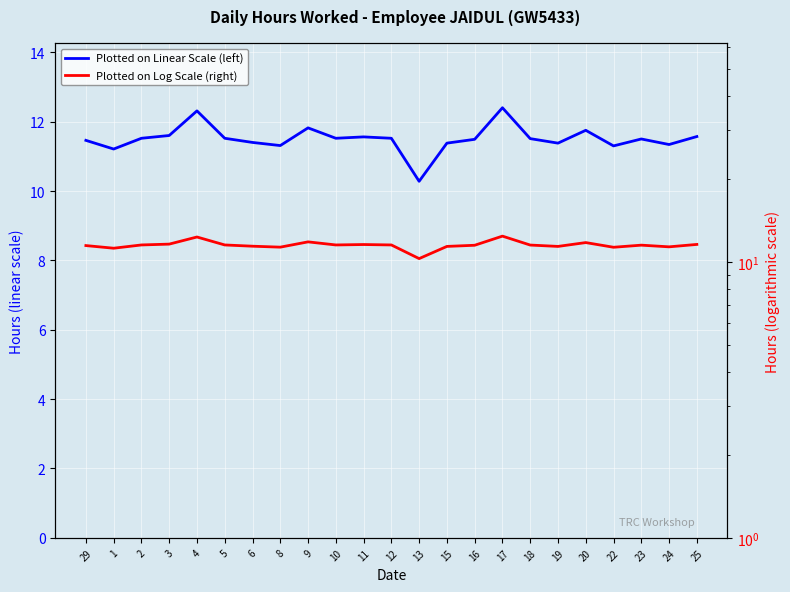

What is the sum of the Plotted on Linear Scale (left) values at 10 and 6?

22.9